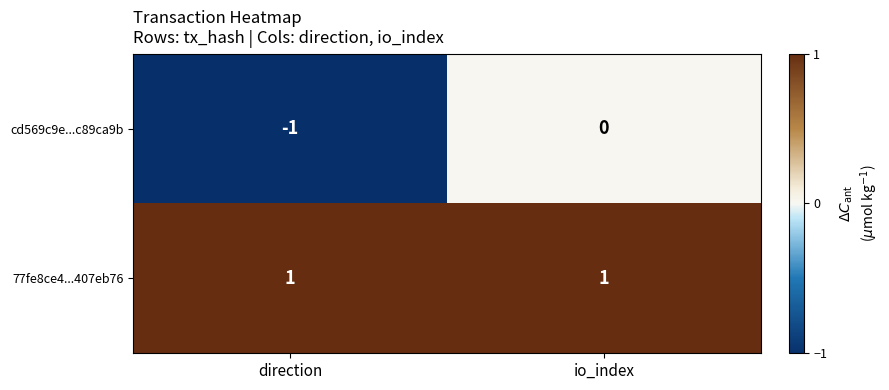

What is the spread (max minus min) of values at io_index?

1